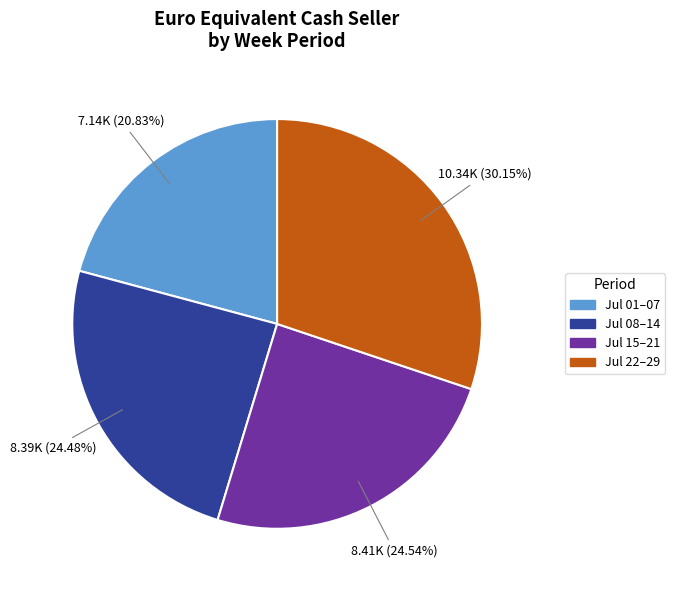

Is there a majority slice in this chart?

No